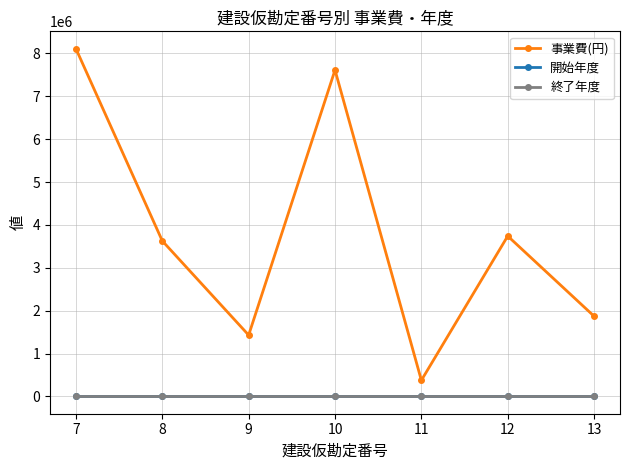

At which category is the sum across all series the highest?

7